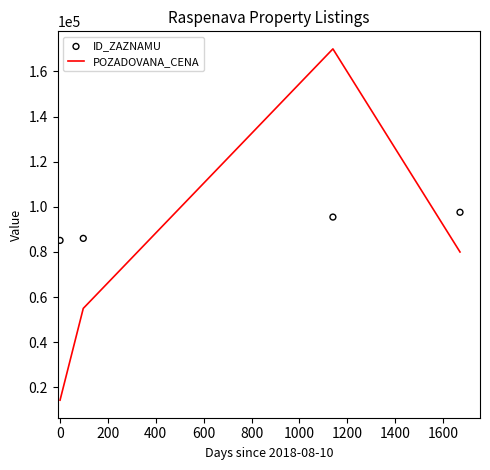

Which series reaches the minimum Y coordinate?

POZADOVANA_CENA